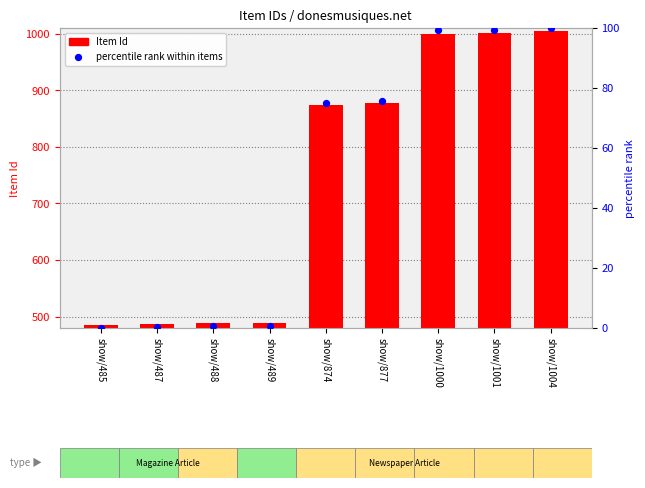

What are all the series names shown in the legend?

Item Id, percentile rank within items